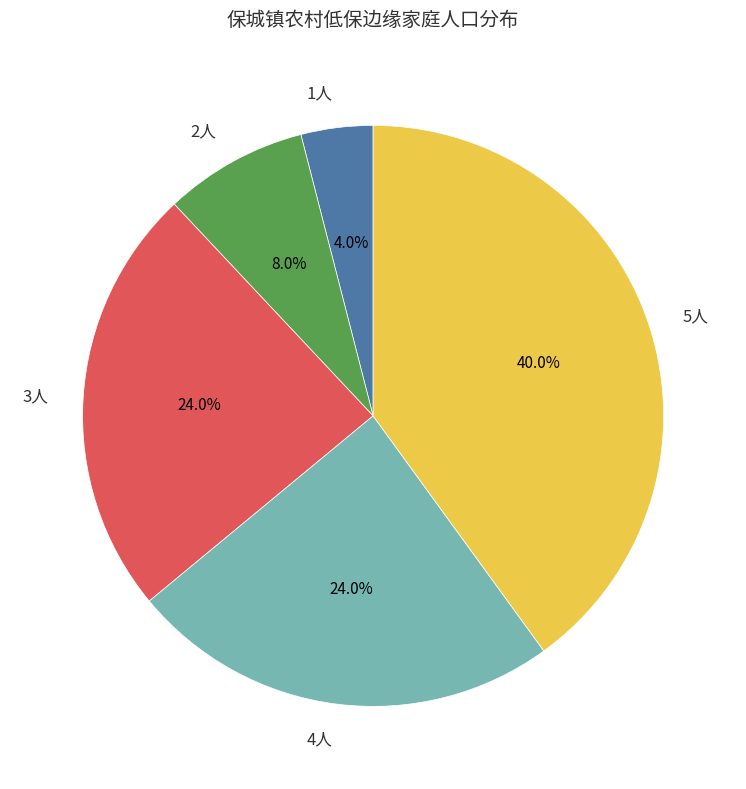

Does 3人 represent more than half of the total?

No